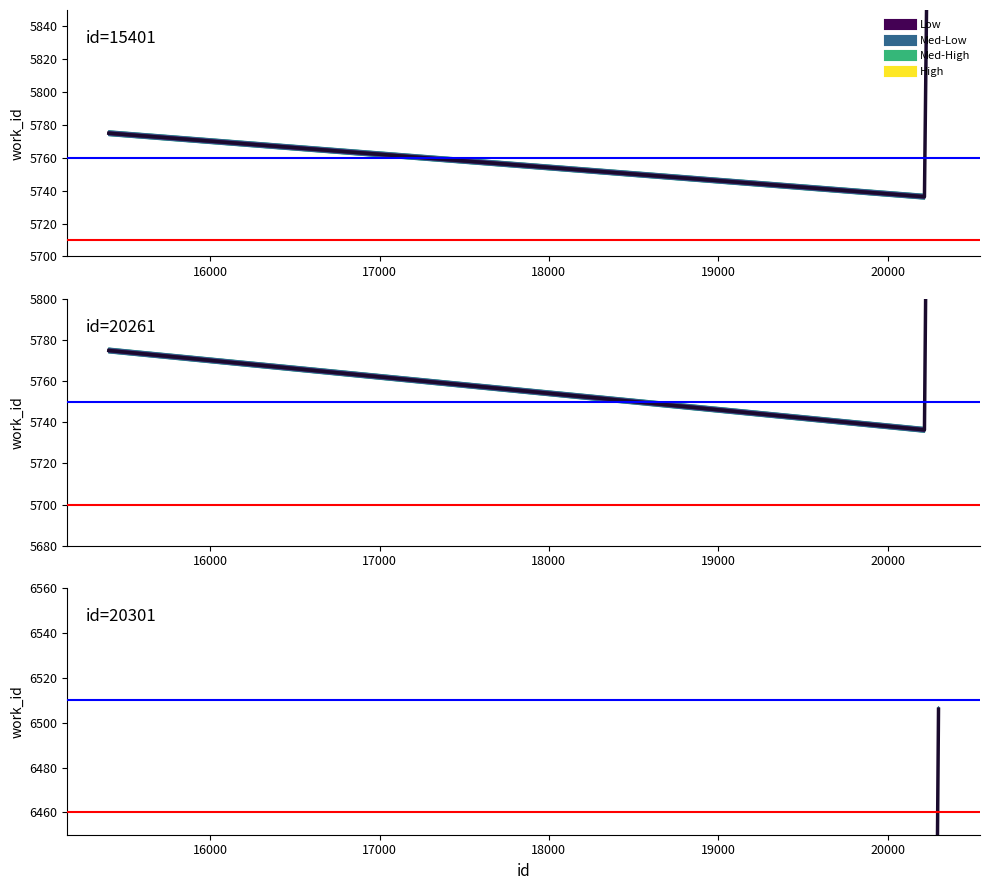

What value does the data have at 20261, to the nearest 100?

5700